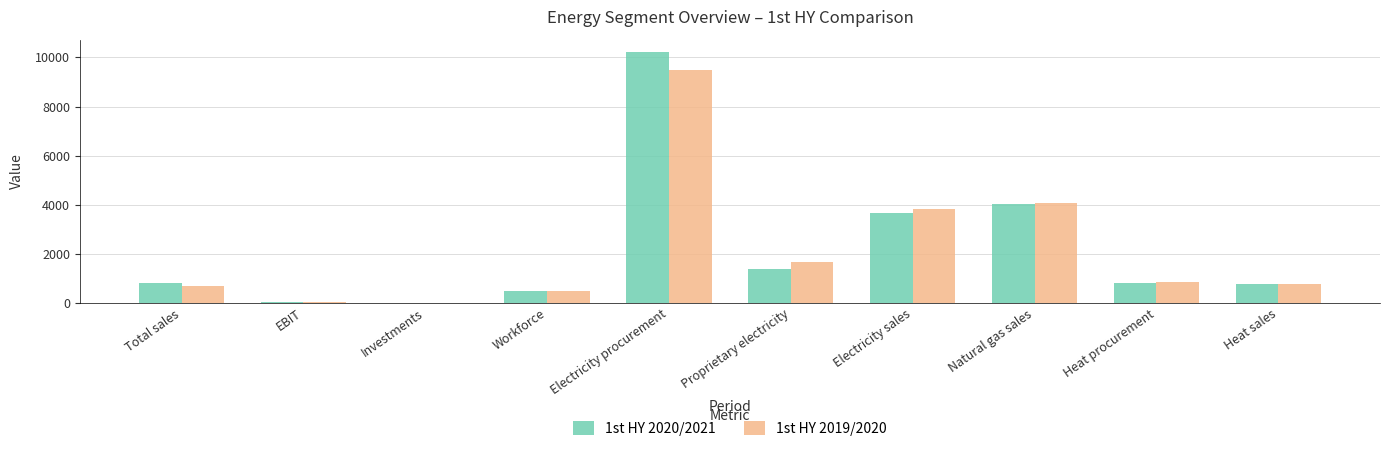

What is the sum of the 1st HY 2019/2020 values at Workforce and Natural gas sales?

4538.0